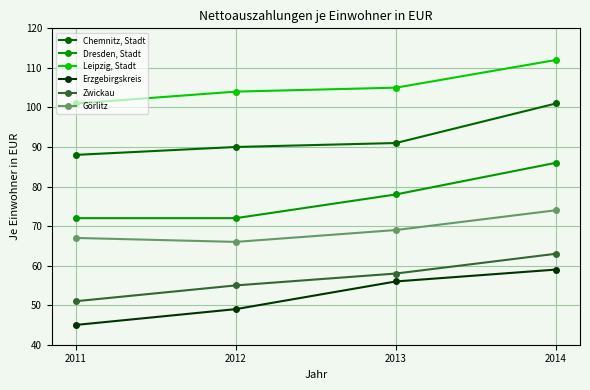

Count the number of data series in this chart.

6